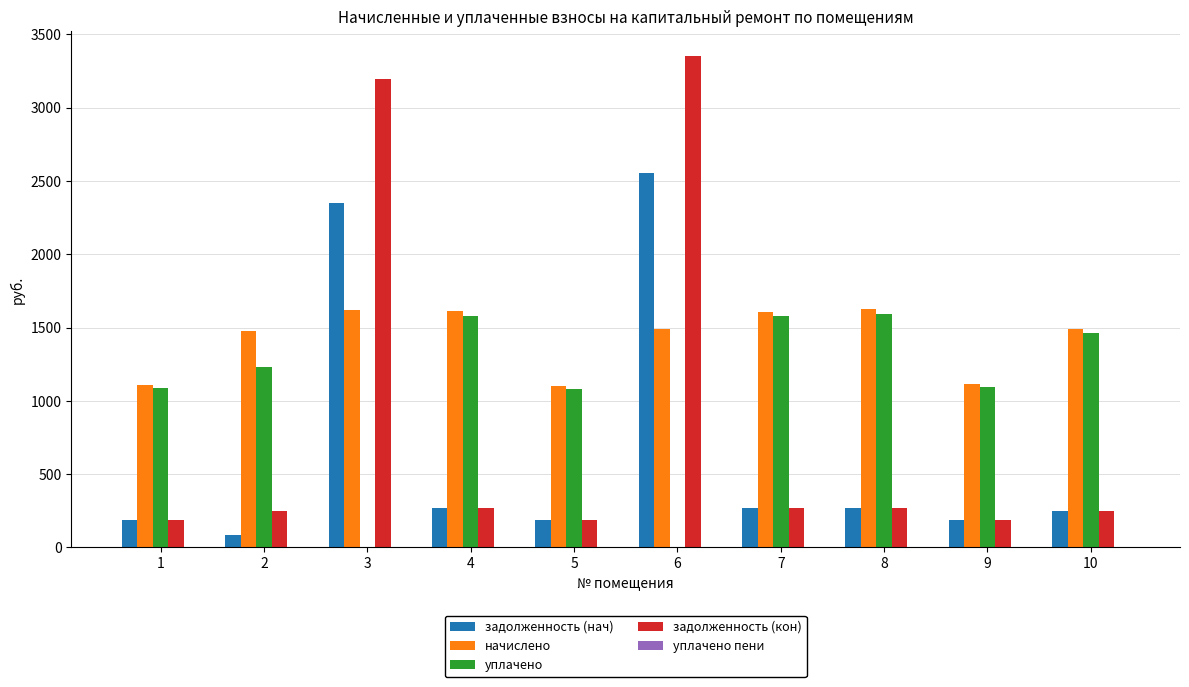

What is the total value across all series at 4?

3728.5